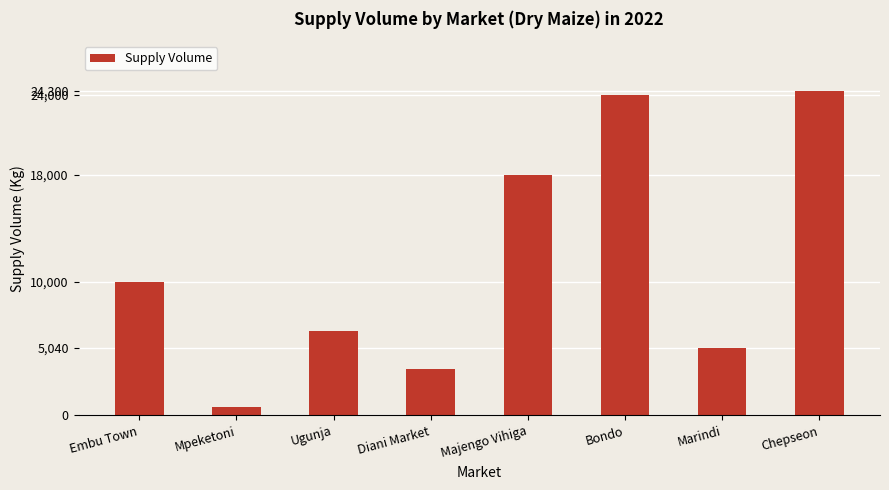

What is the difference between the values at Mpeketoni and Bondo?

23400